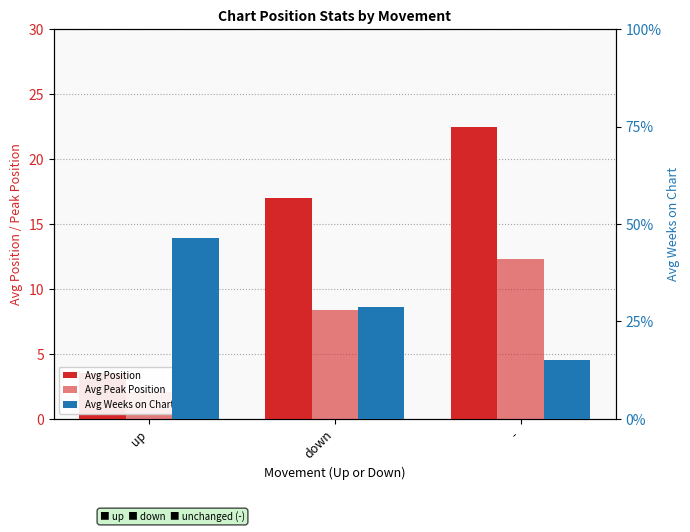

What is the difference between the Avg Weeks on Chart values at up and -?

31.1